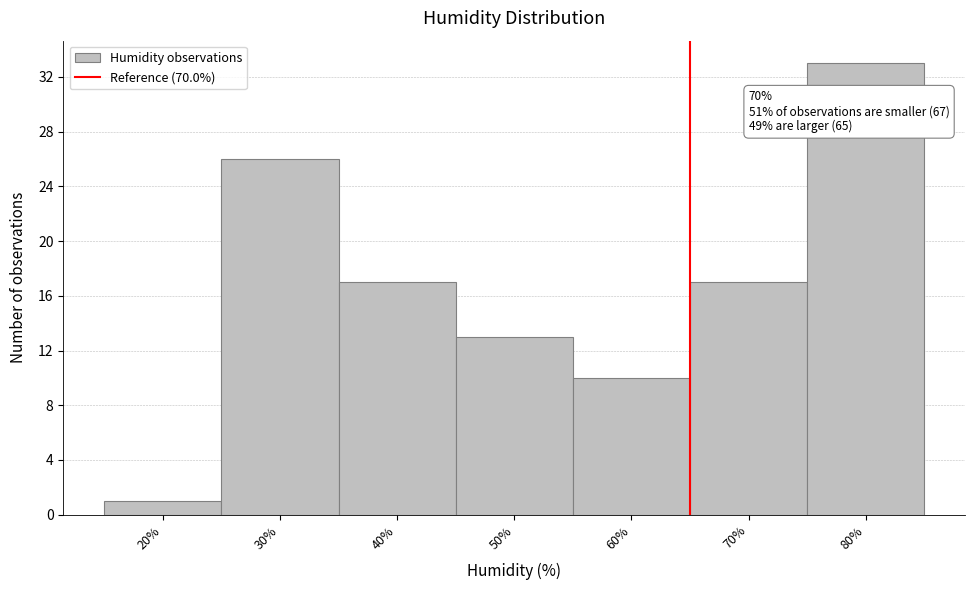

Reading left to right, list all the values displayed in this chart.

20%=1	30%=26	40%=17	50%=13	60%=10	70%=17	80%=33